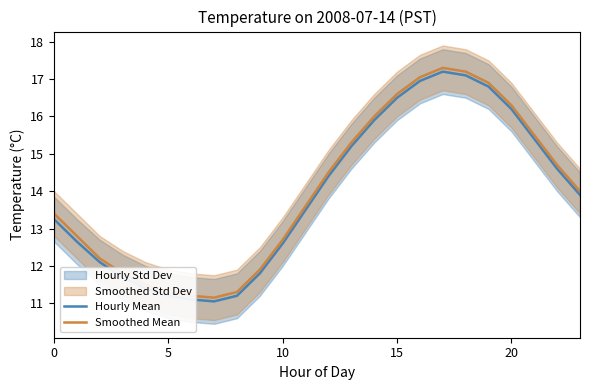

True or false: Smoothed Mean and Hourly Mean cross at least once.

False